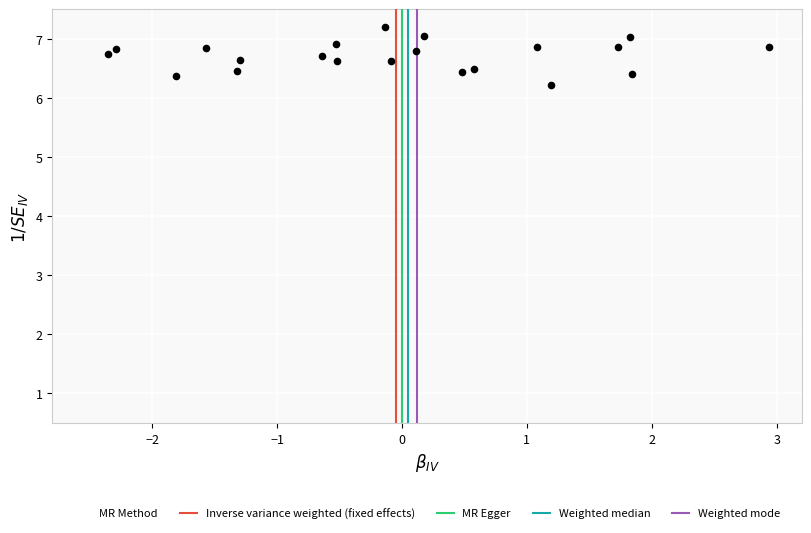

What is the range of X values (max minus min)?

5.3